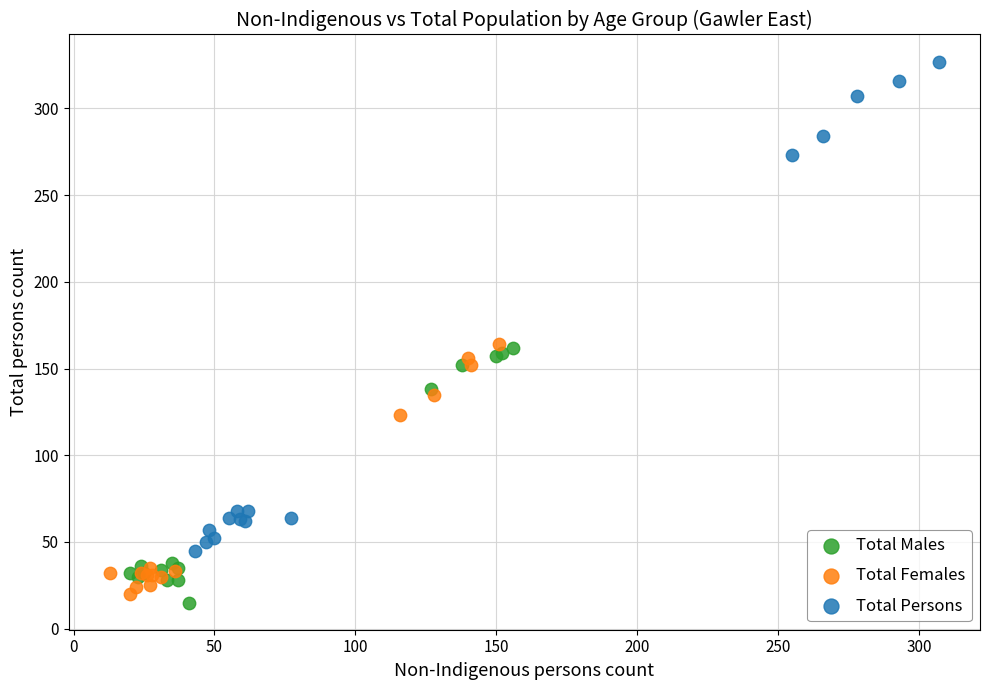

Which series contains the highest Y value?

Total Persons